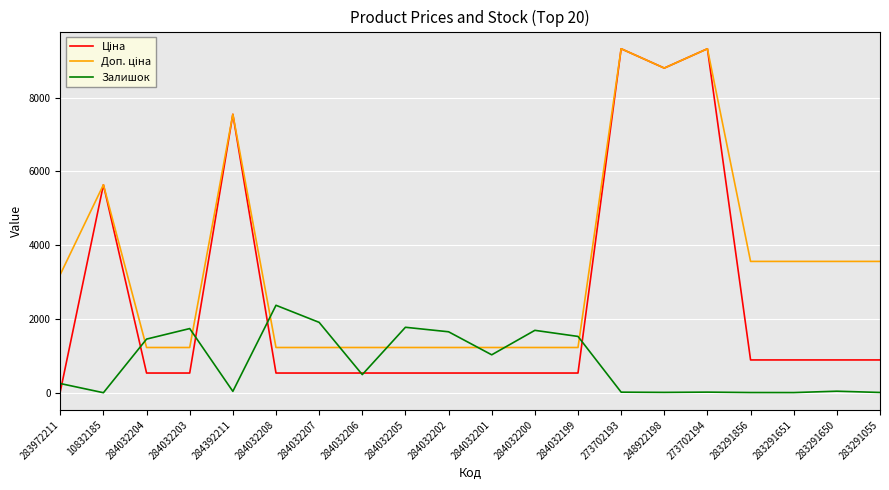

What is the smallest value displayed?

2.0